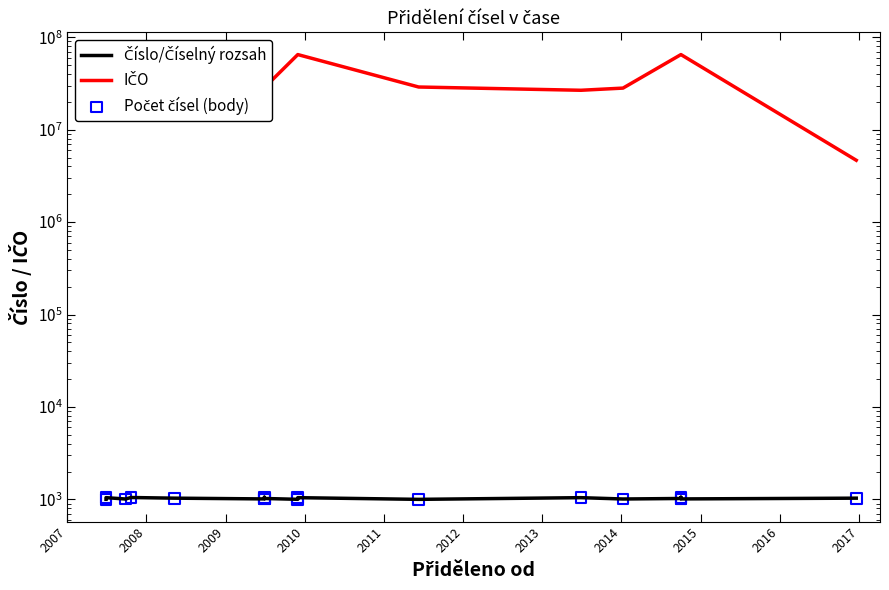

Which series contains the lowest Y value?

Číslo/Číselný rozsah